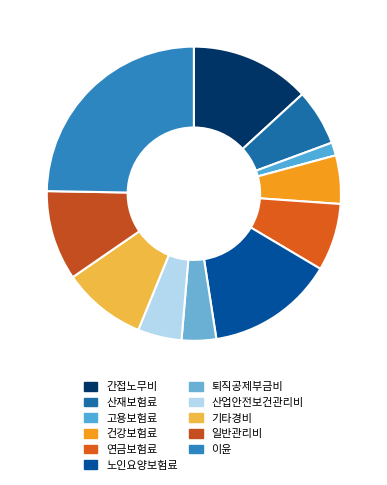

What is the change in value from 산재보험료 to 기타경비?

+1.8